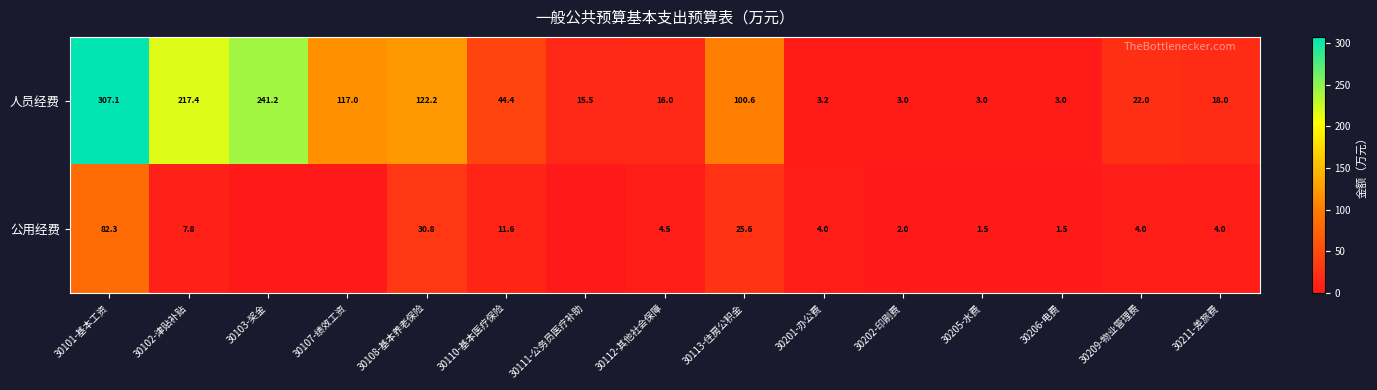

At which category is the sum across all series the highest?

30101-基本工资